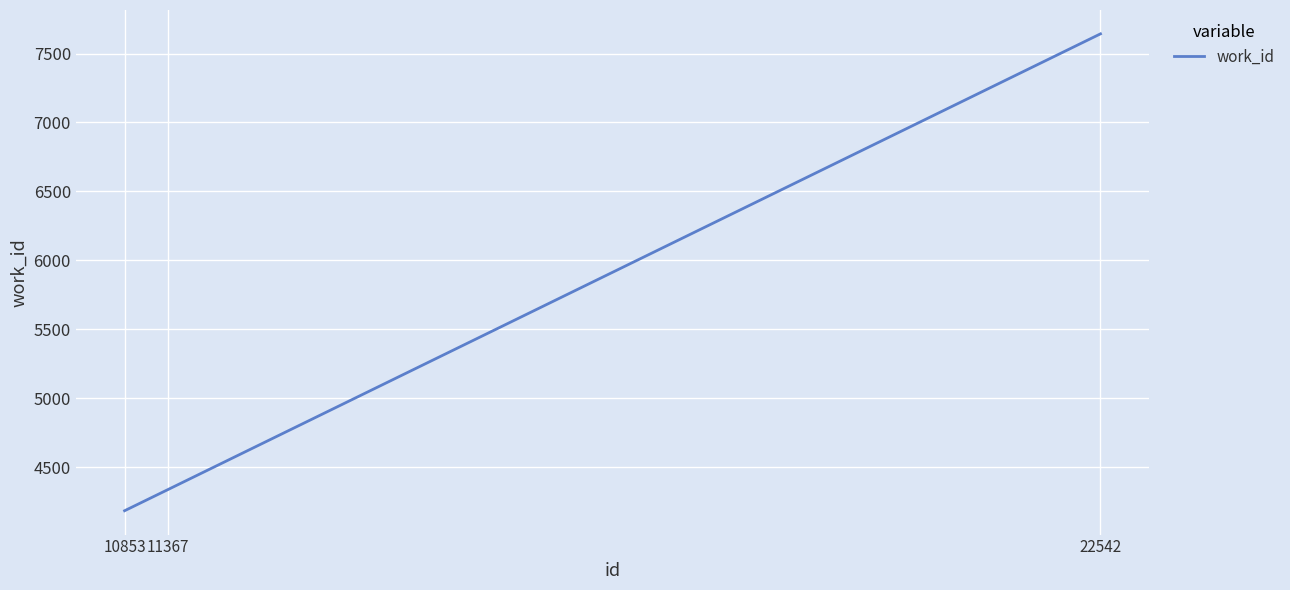

True or false: the data shows 1115 at 10853.

False